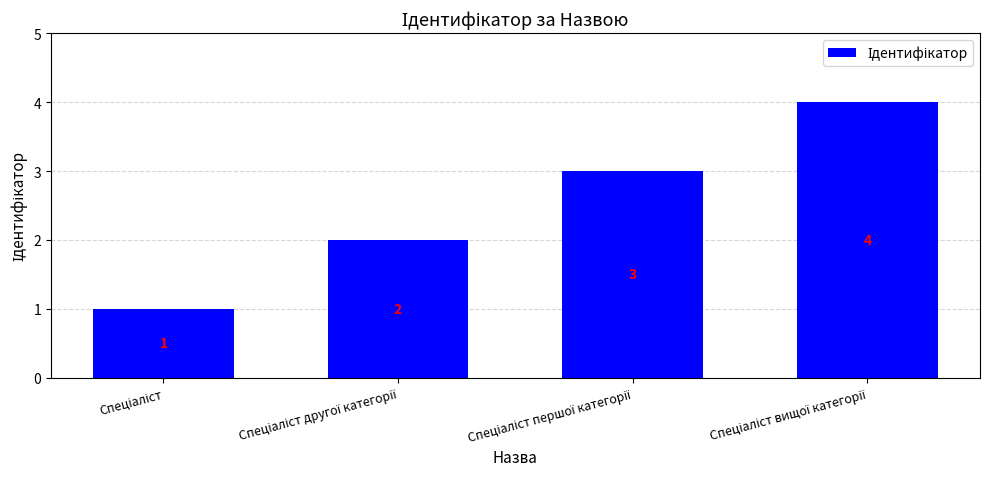

What is the difference between the second highest and minimum values?

2